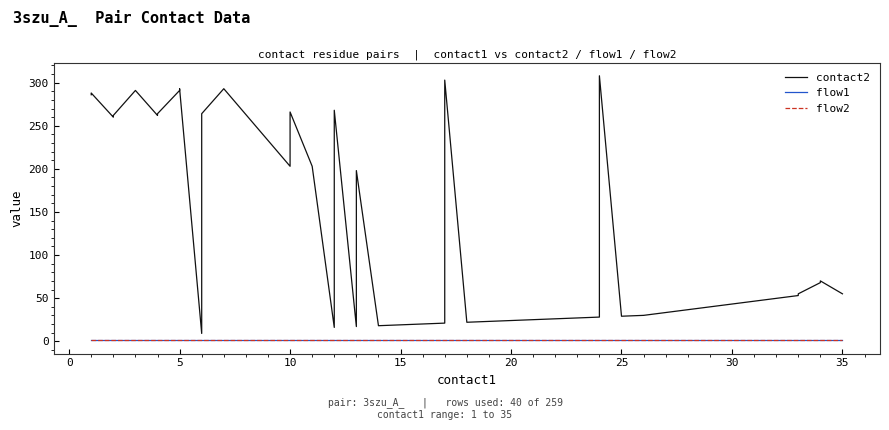

True or false: flow1 has more than 0 points higher than both neighbors.

False